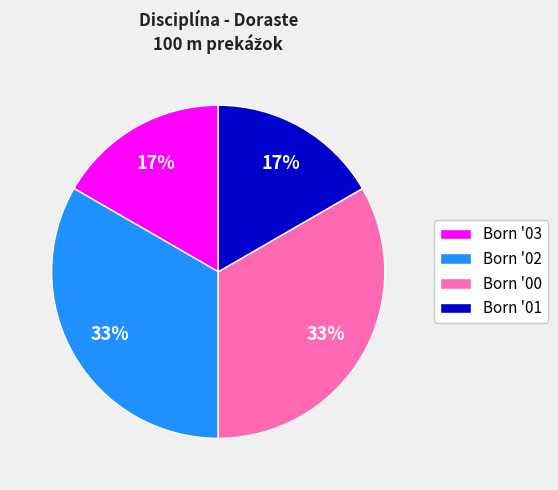

Approximately how many times larger is the value at Born '01 compared to Born '00?

0.5